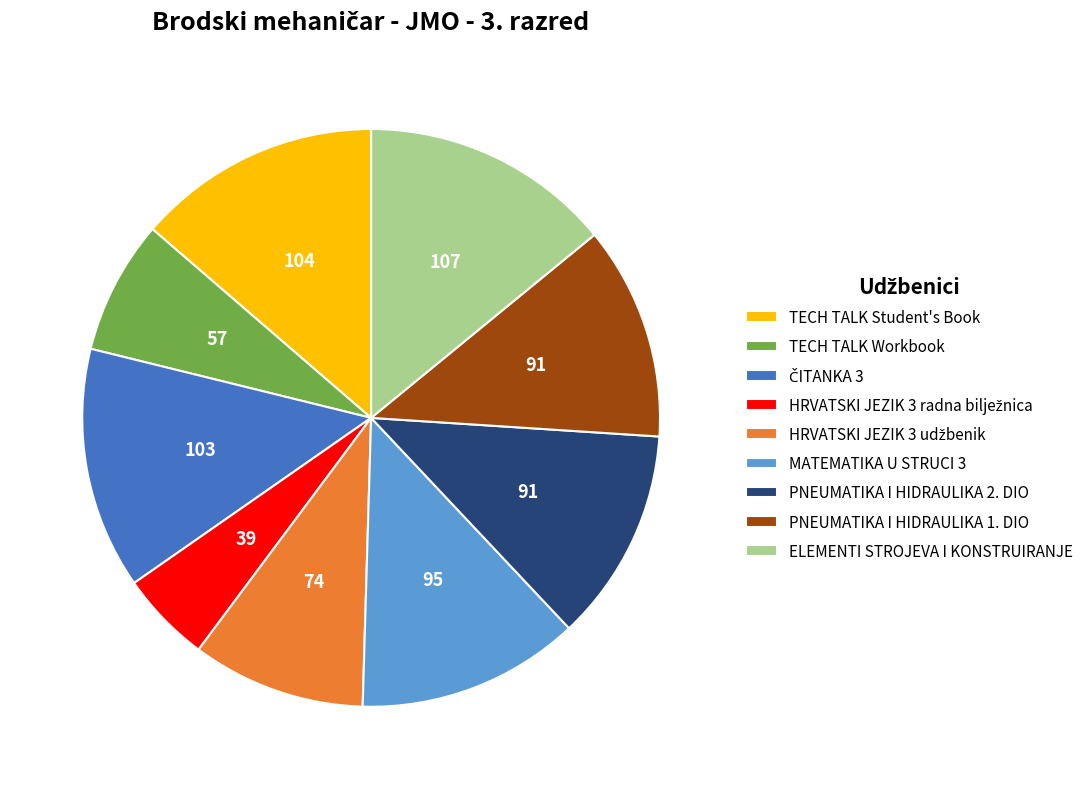

Is it true that MATEMATIKA U STRUCI 3 is 21% of the pie?

False